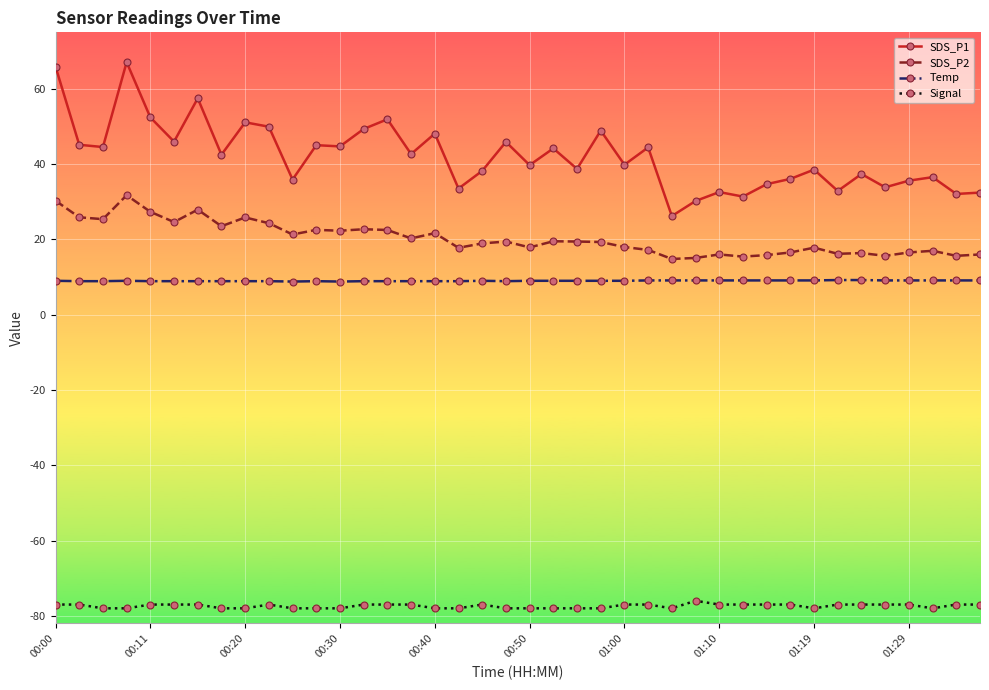

What is the value of the Temp point at the 25th from the left?

9.0